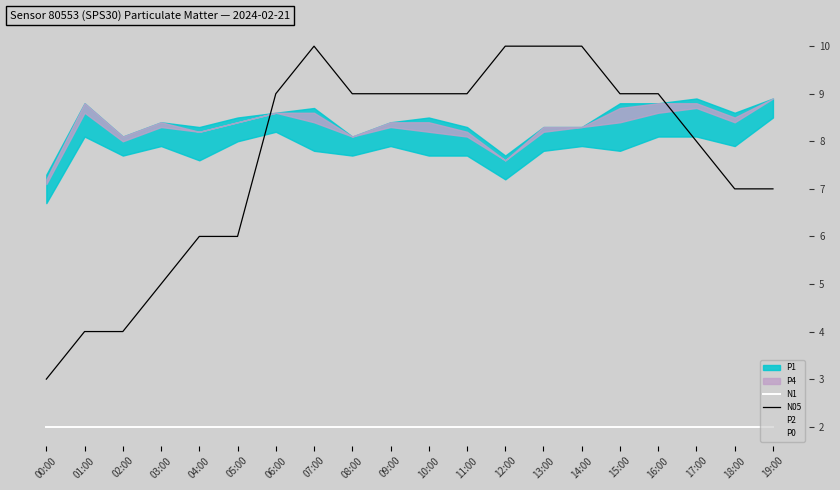

Which series has the largest total across all categories?

P2